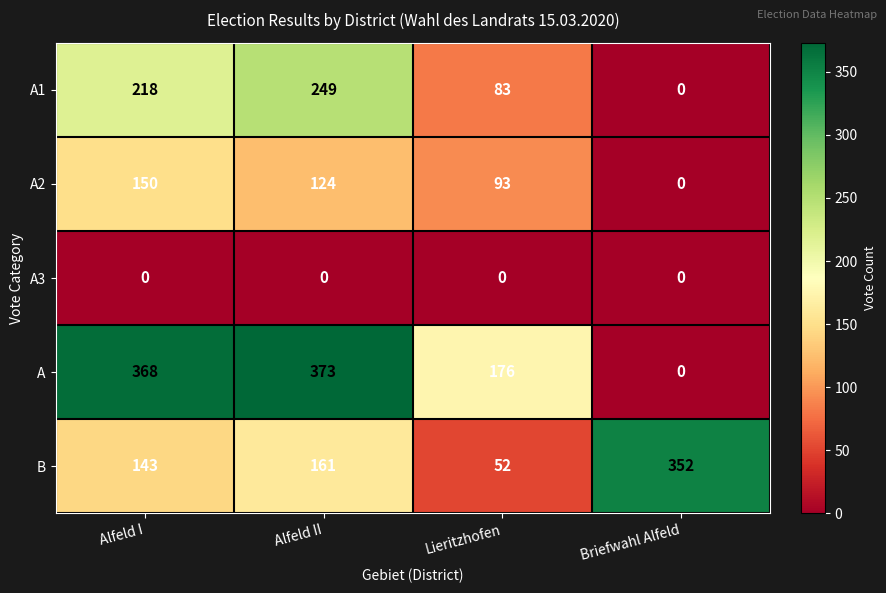

Which series has the widest spread of values?

A